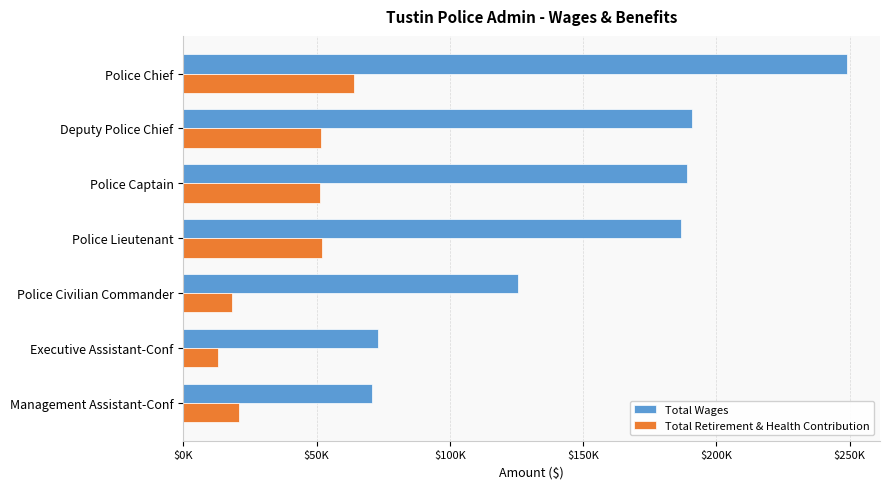

Which series has the widest spread of values?

Total Wages